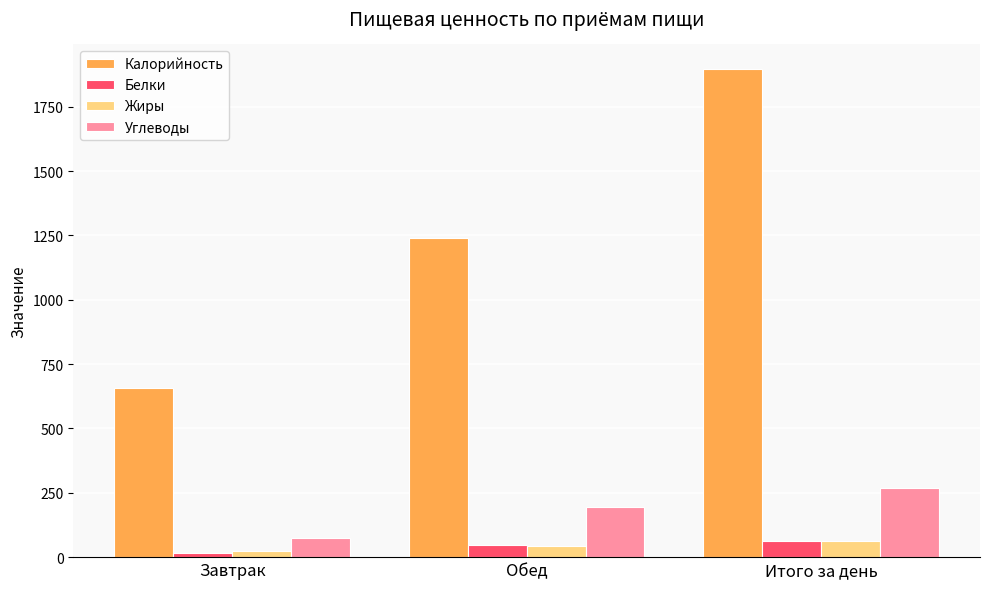

Count the Жиры values in the range 22 to 64.

3